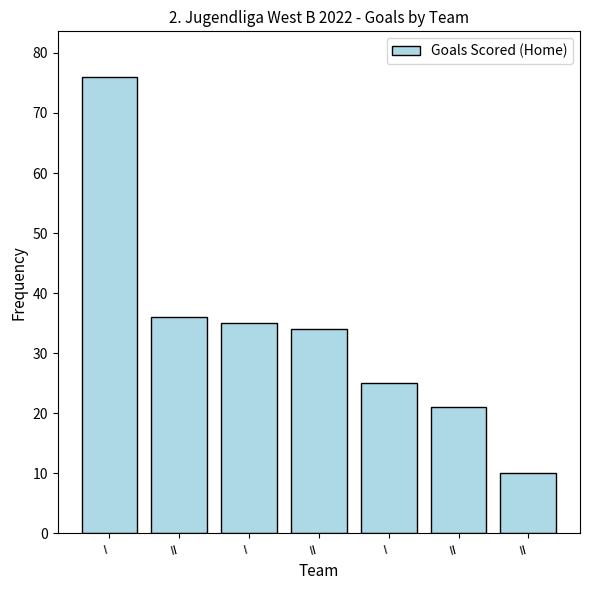

How many bars are there in total?

7